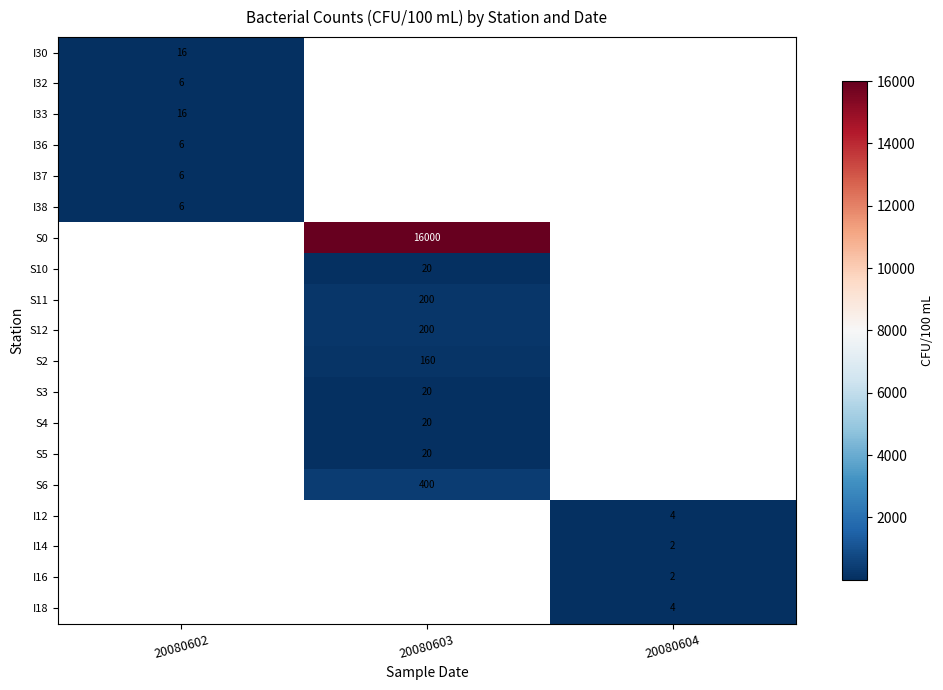

The S4 series shows 20.0 at 20080603. True or false?

True